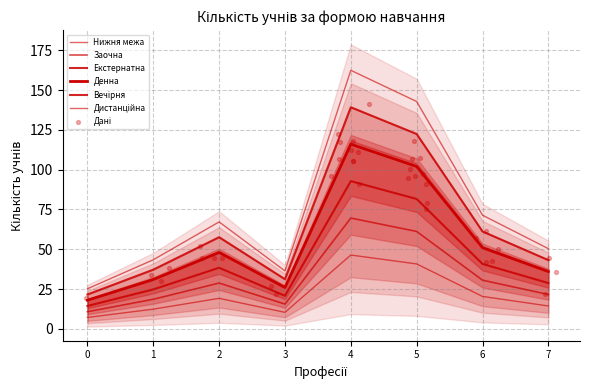

At which category is the sum across all series the highest?

4